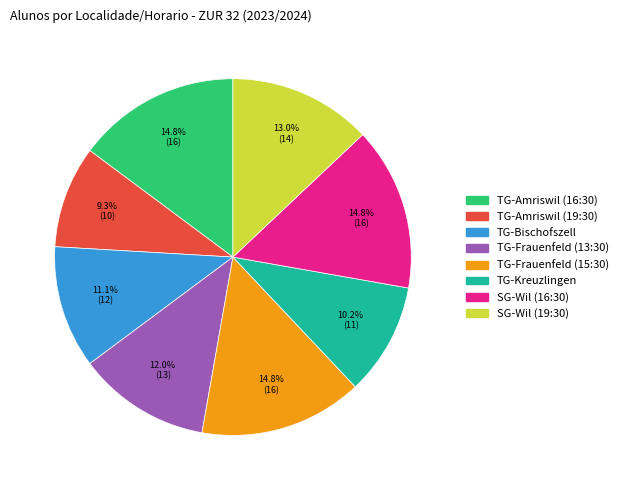

Between TG-Kreuzlingen and SG-Wil (16:30), which is larger?

SG-Wil (16:30)